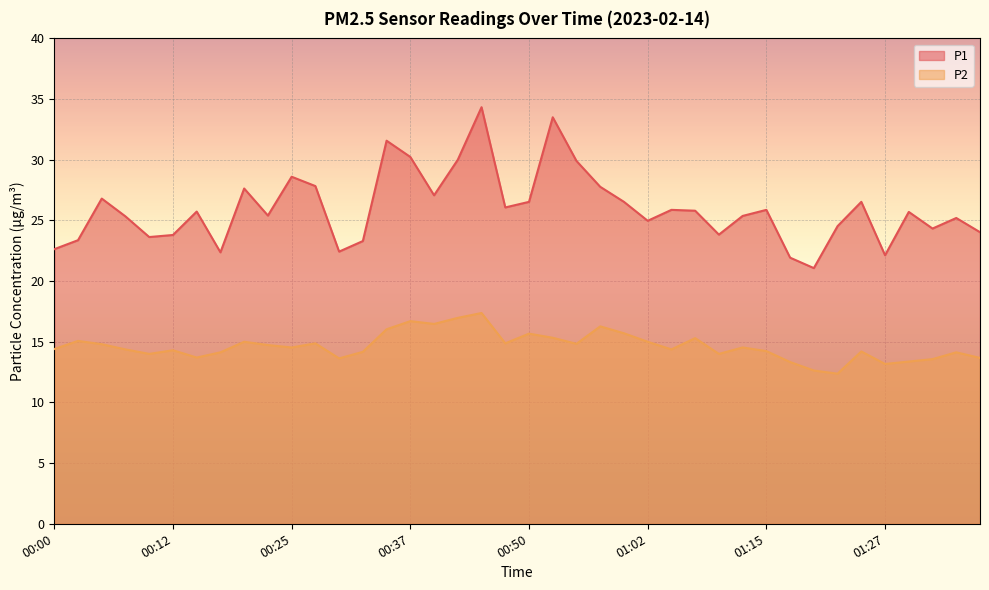

What position from the left is 01:12?

30